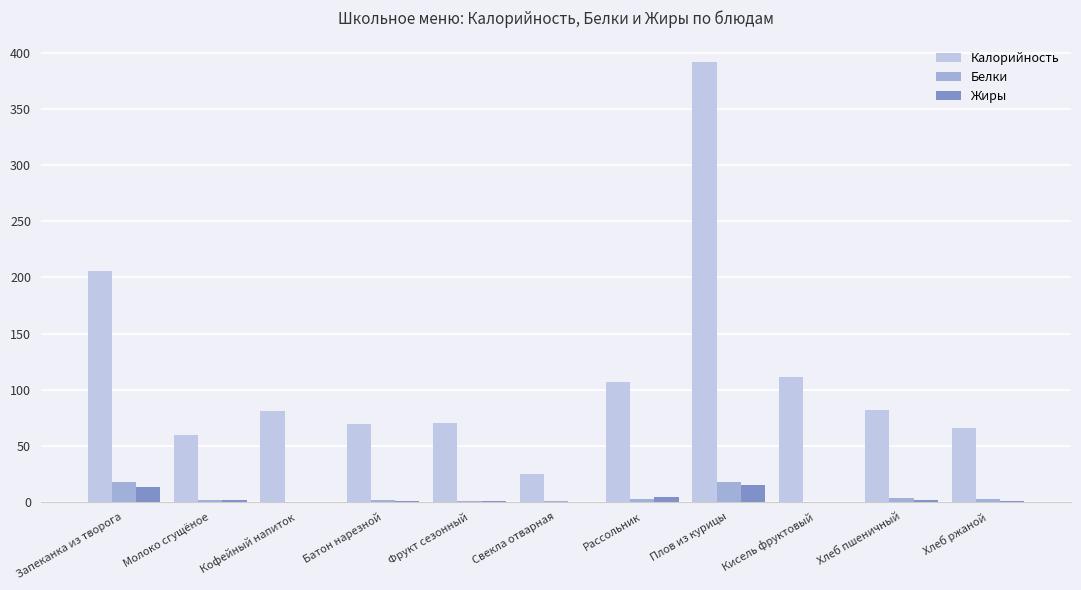

What is the difference between the Жиры values at Плов из курицы and Молоко сгущёное?

13.7